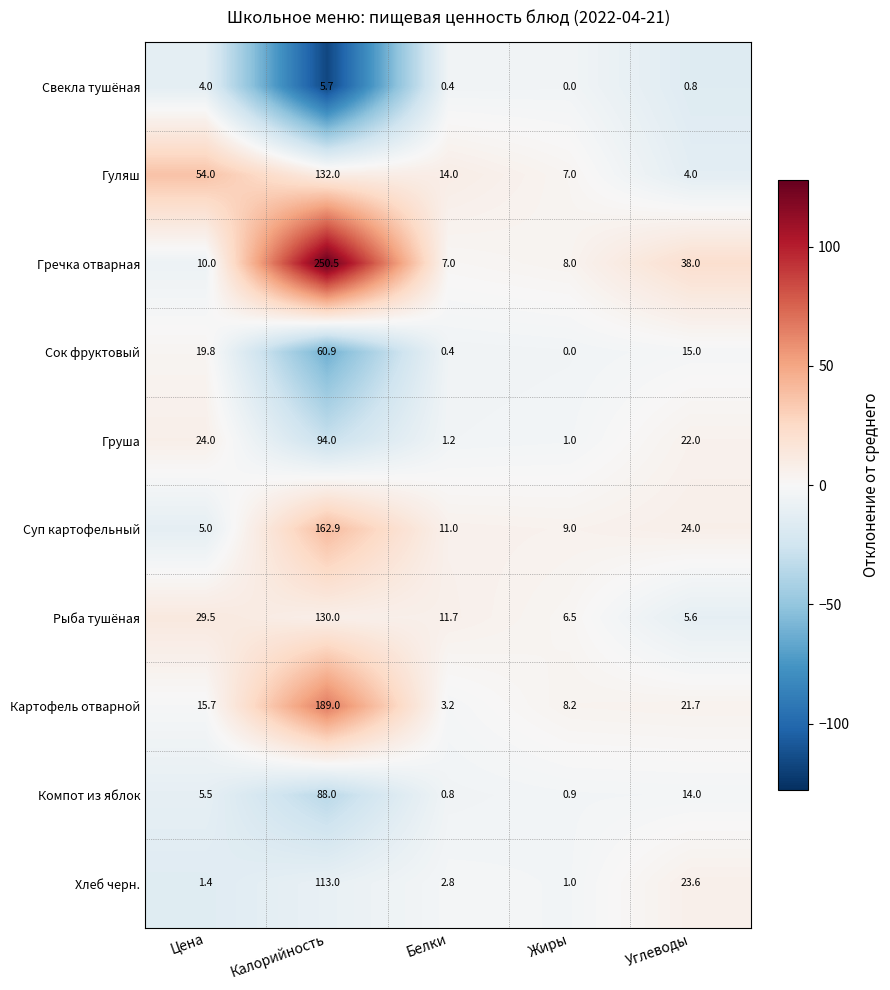

What is the difference between the maximum and second lowest values in the Груша series?

92.8